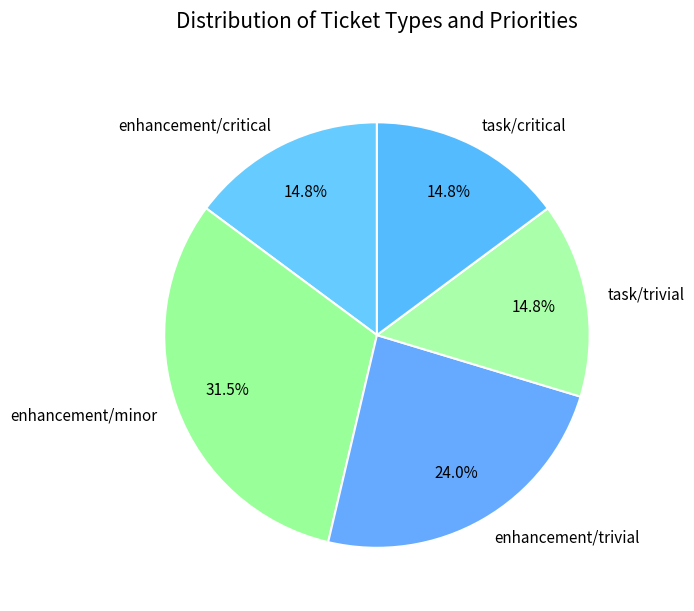

Does task/critical represent more than half of the total?

No